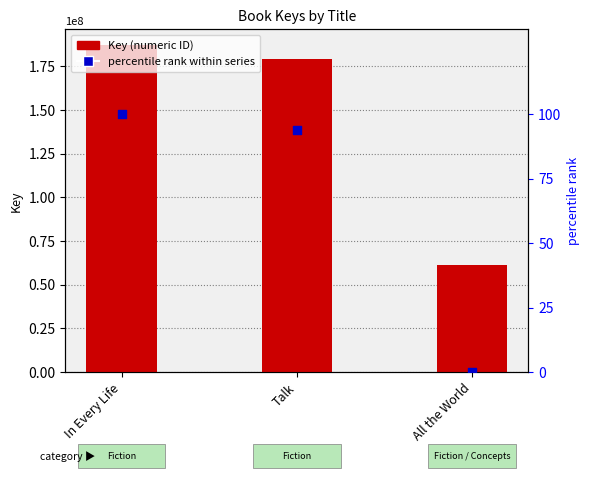

What is the total value across all series at Talk?

179209123.9